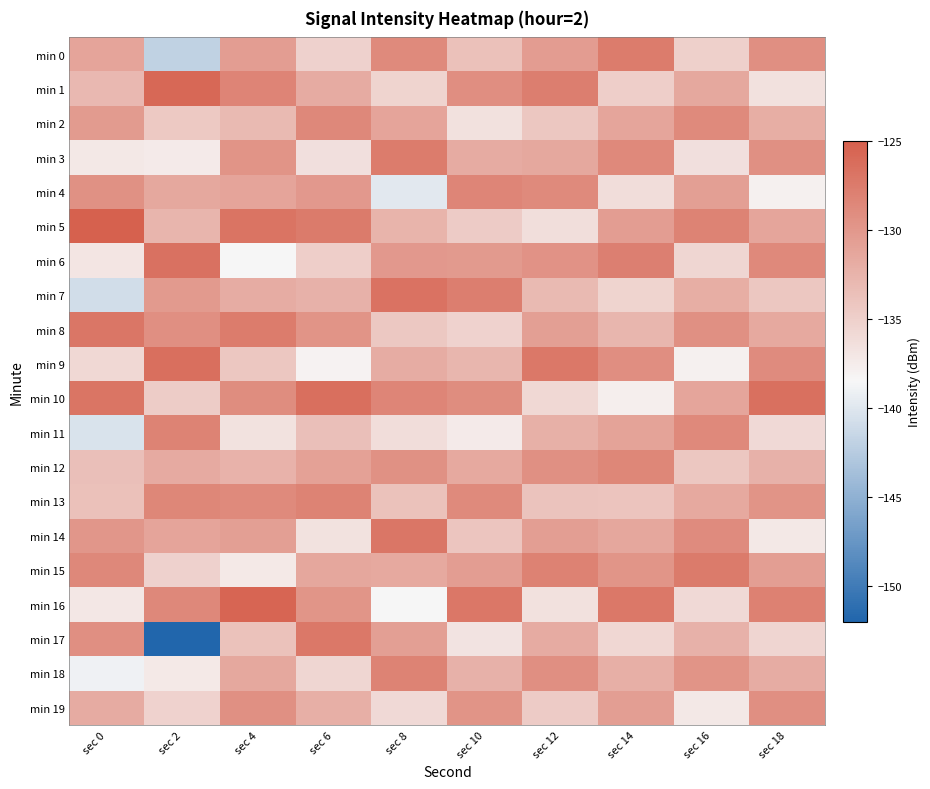

Which category has the lowest value across all series?

sec 2